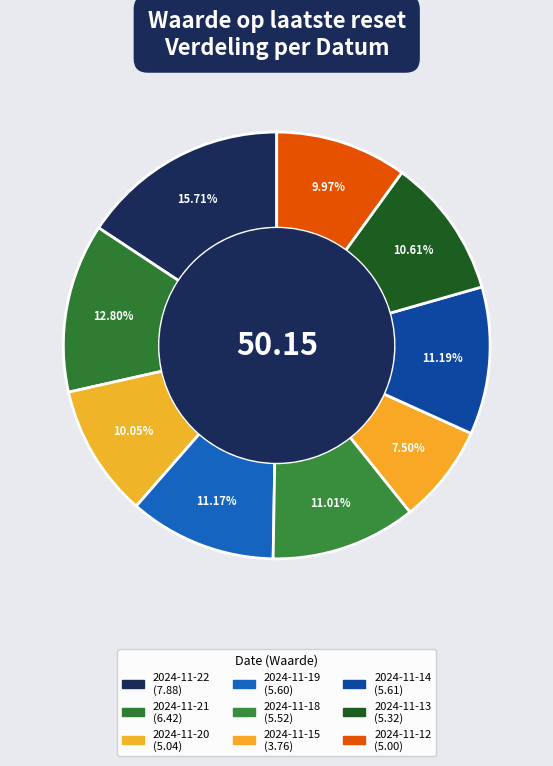

Does any single category account for the majority?

No